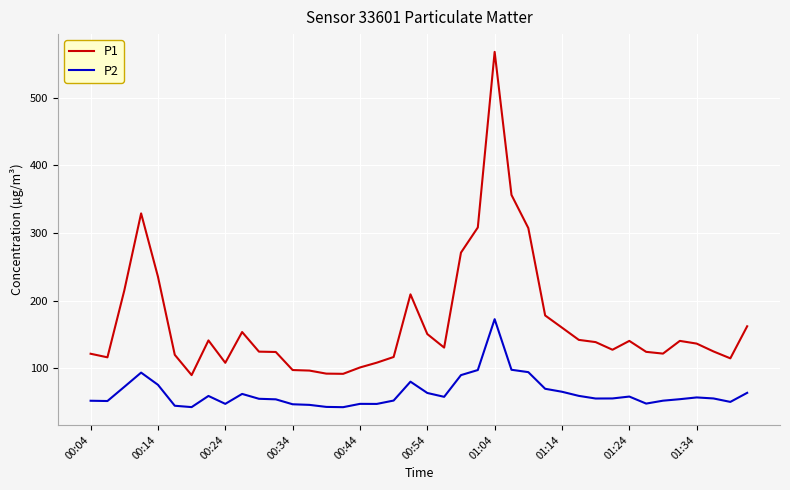

What is the lowest value of the P2 series?

42.3